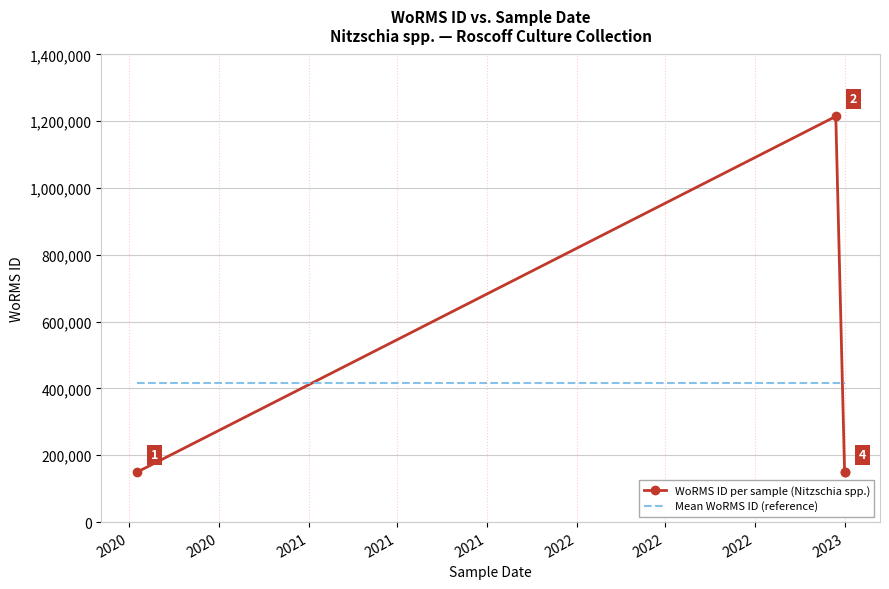

Where do Mean WoRMS ID (reference) and WoRMS ID per sample (Nitzschia spp.) first cross each other?

2020 and 2020